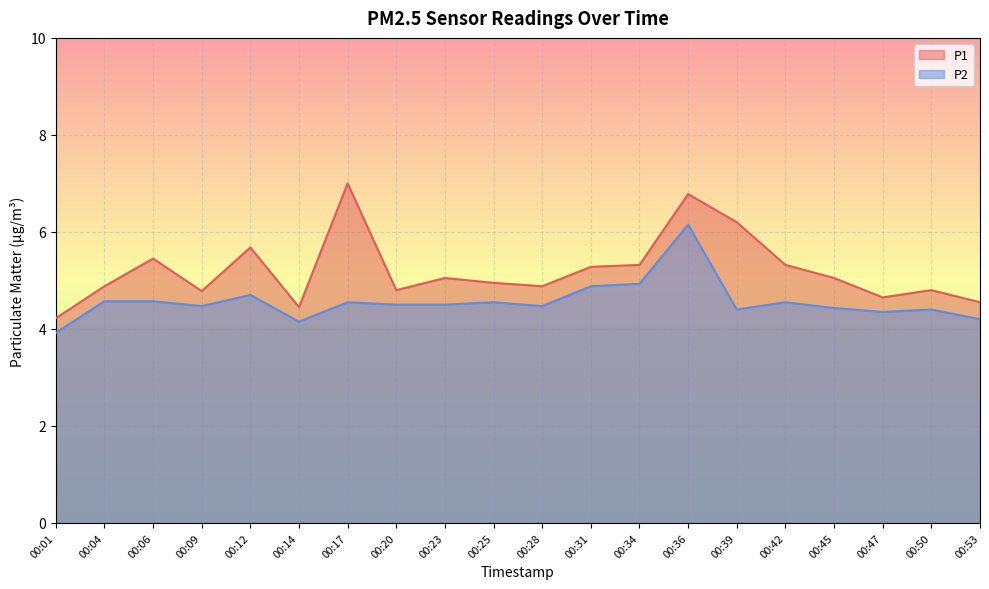

What is the spread (max minus min) of values at 00:31?

0.4